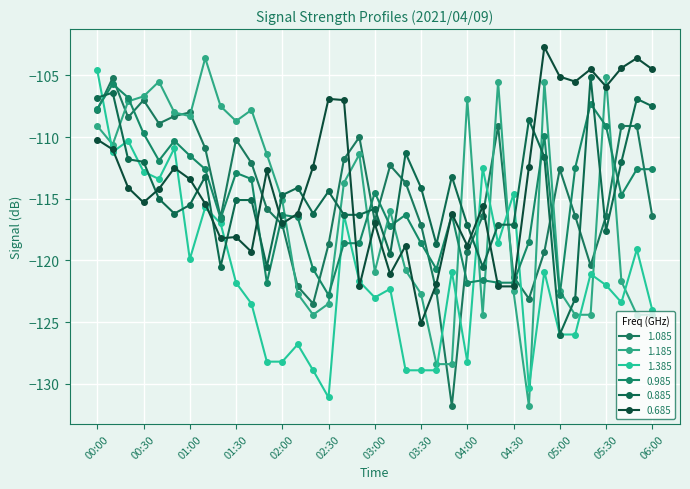

How many lines are shown in the chart?

6